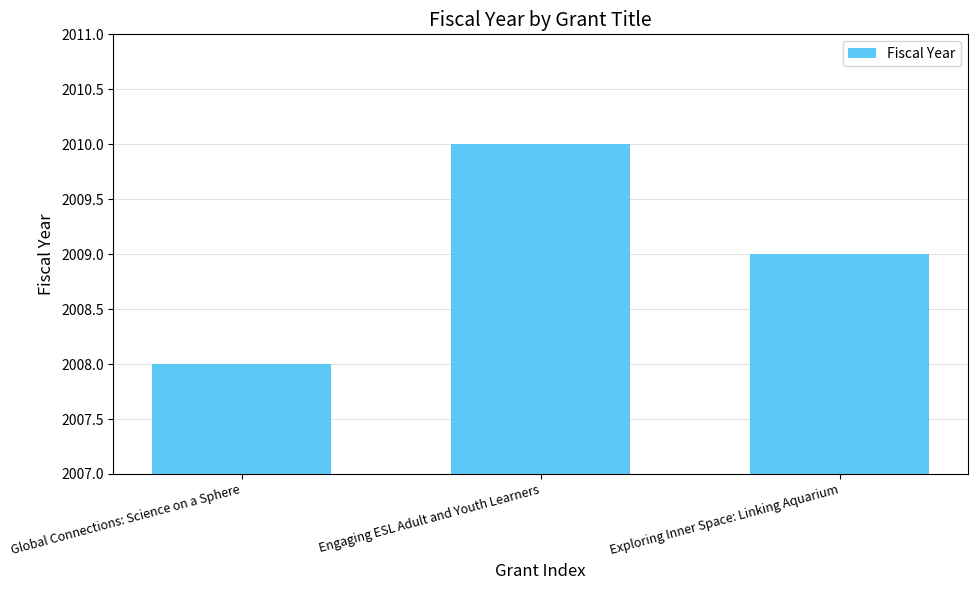

Are the bars grouped side by side (vs. stacked)?

No